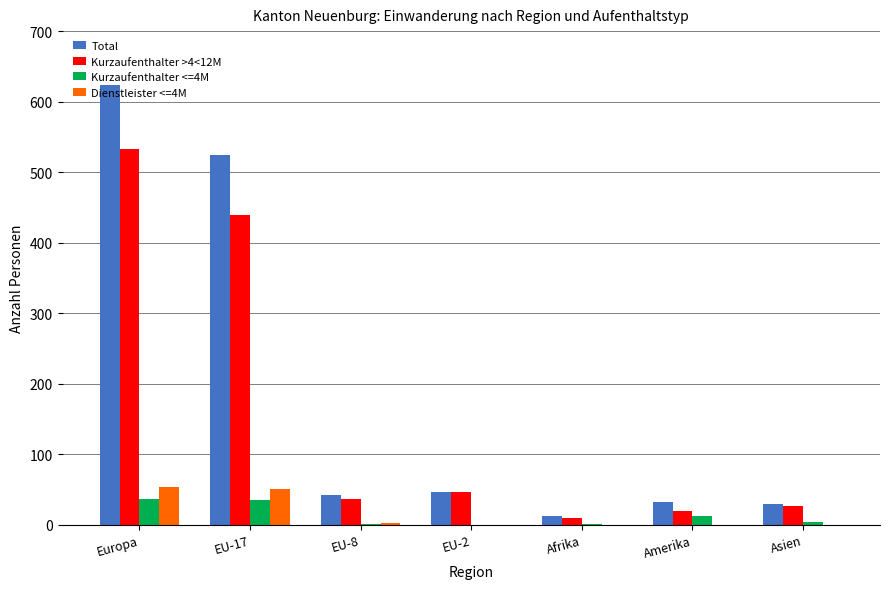

Is it true that Kurzaufenthalter >4<12M equals 439 at EU-17?

True